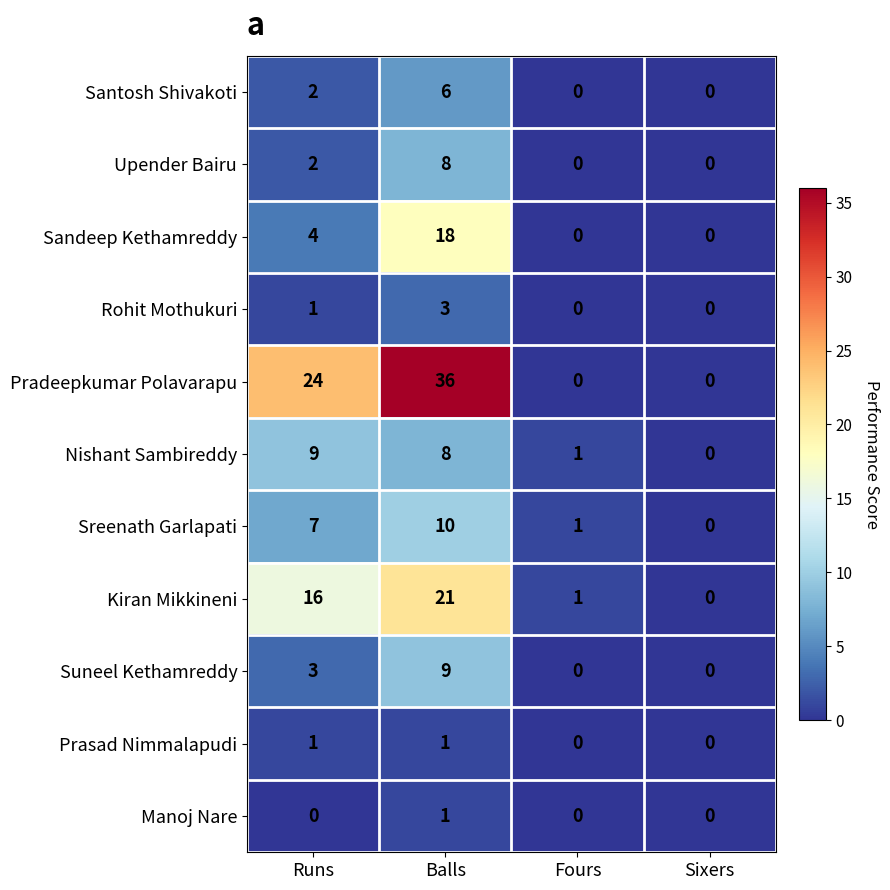

Which series changed the most between Runs and Balls?

Sandeep Kethamreddy